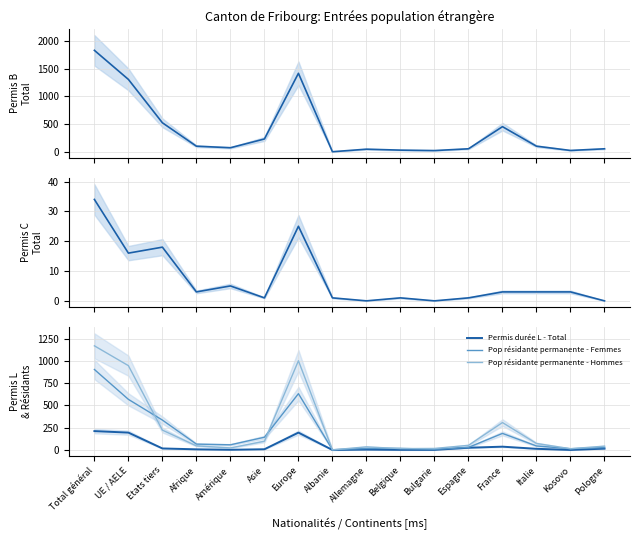

What is the maximum value shown in the chart?

1830